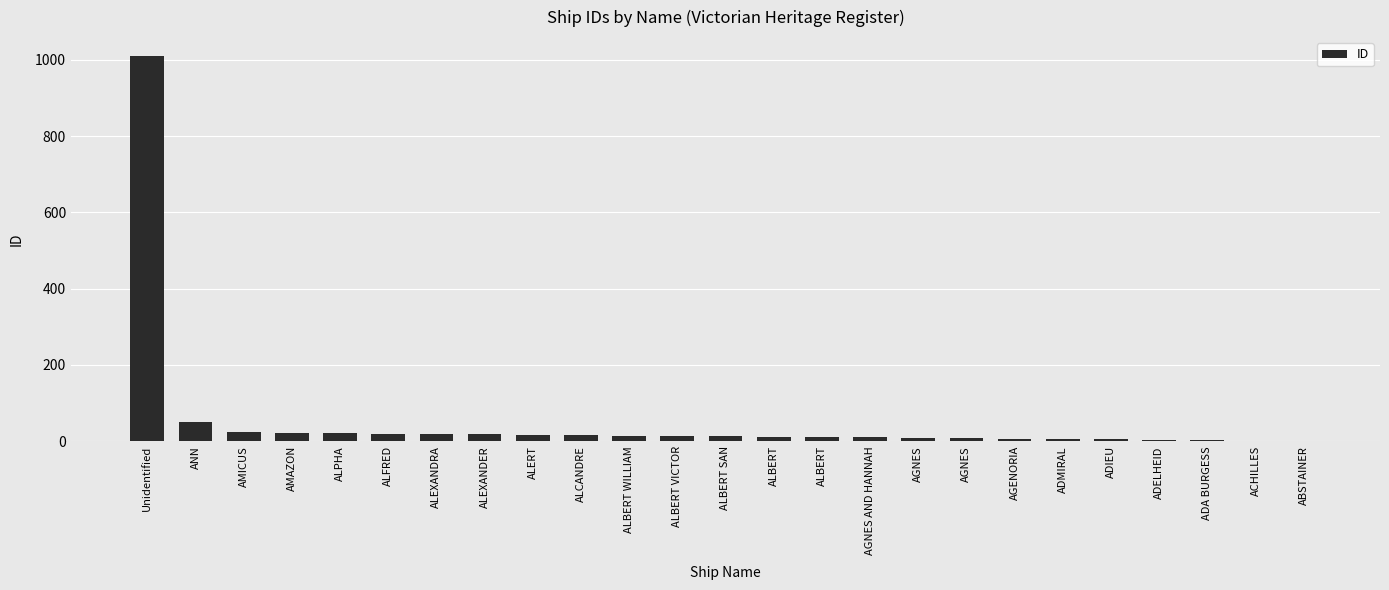

How many data points does each series have?

25